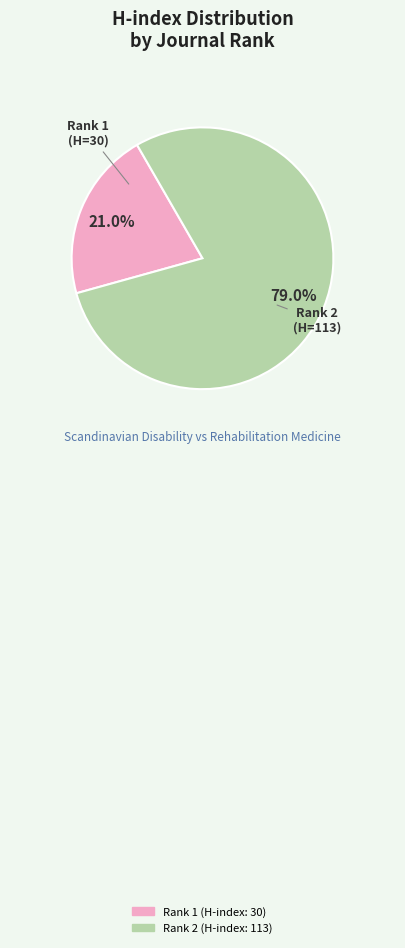

Does any single category account for the majority?

Yes